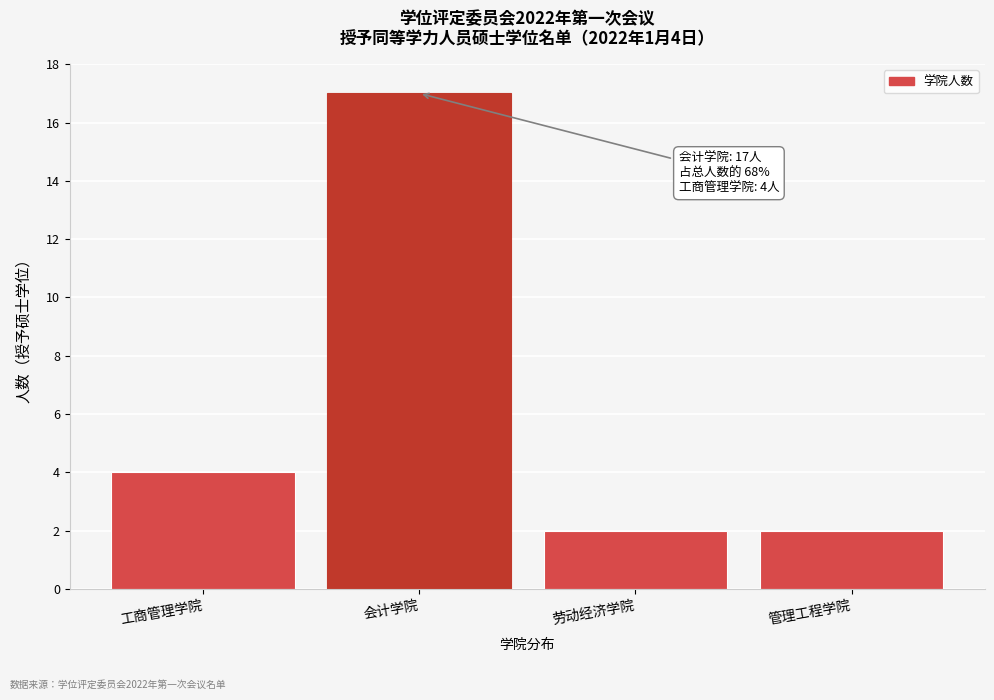

Reading right to left, what are all the values shown in this chart?

2	2	17	4